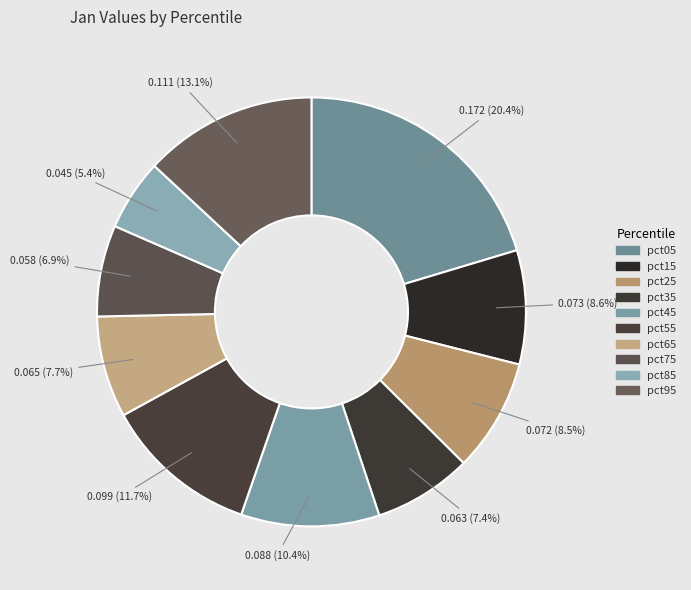

What is the smallest slice in the pie chart?

pct85